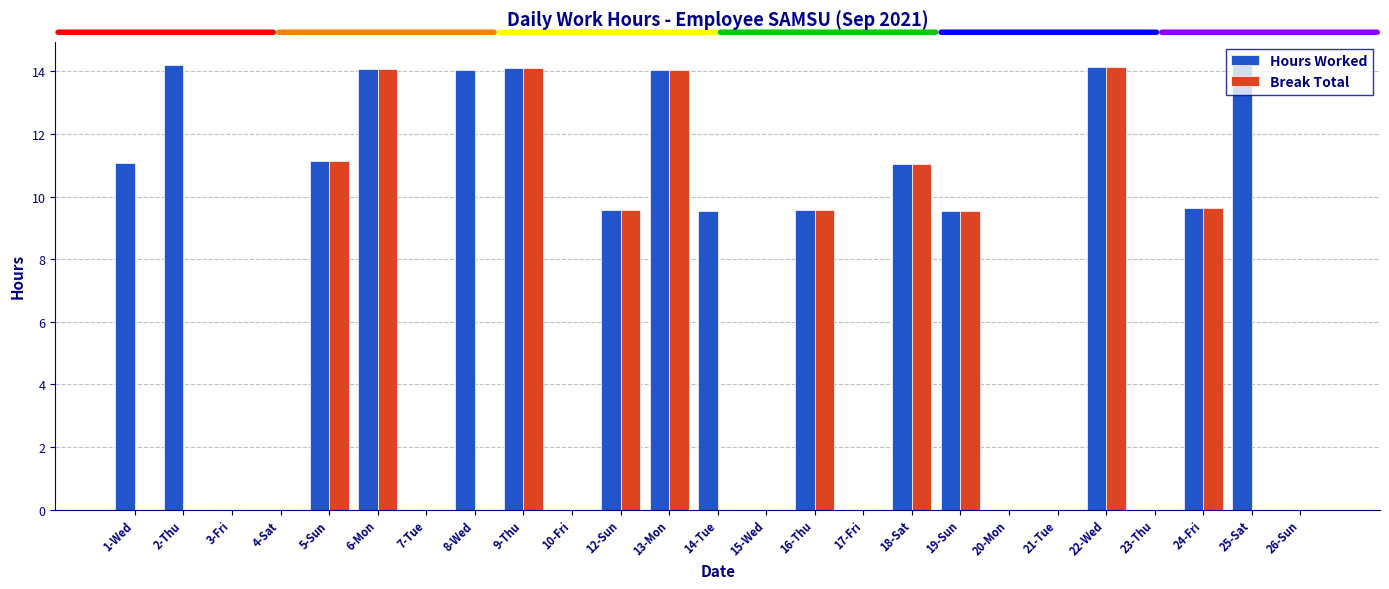

Is the value of Hours Worked at 19-Sun greater than the value of Break Total at 21-Tue?

Yes